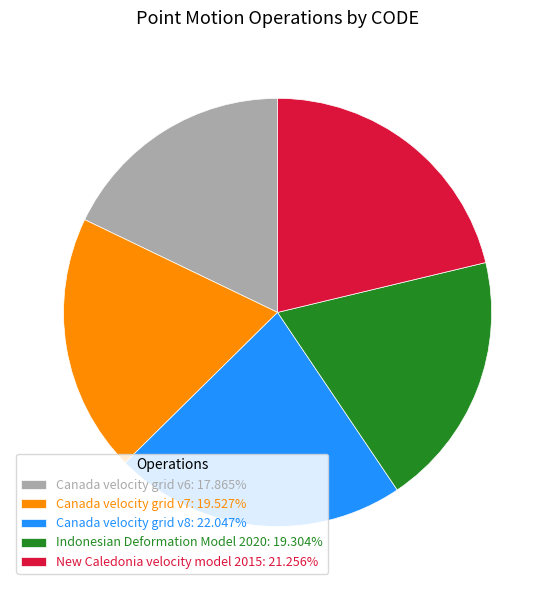

Between New Caledonia velocity model 2015 and Canada velocity grid v6, which is larger?

New Caledonia velocity model 2015